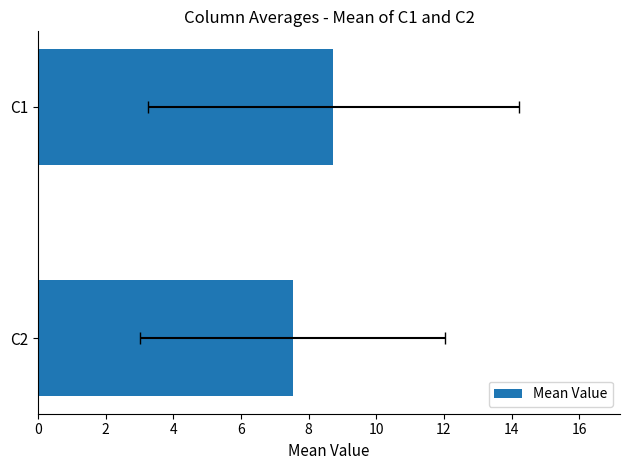

Count the number of data series in this chart.

1